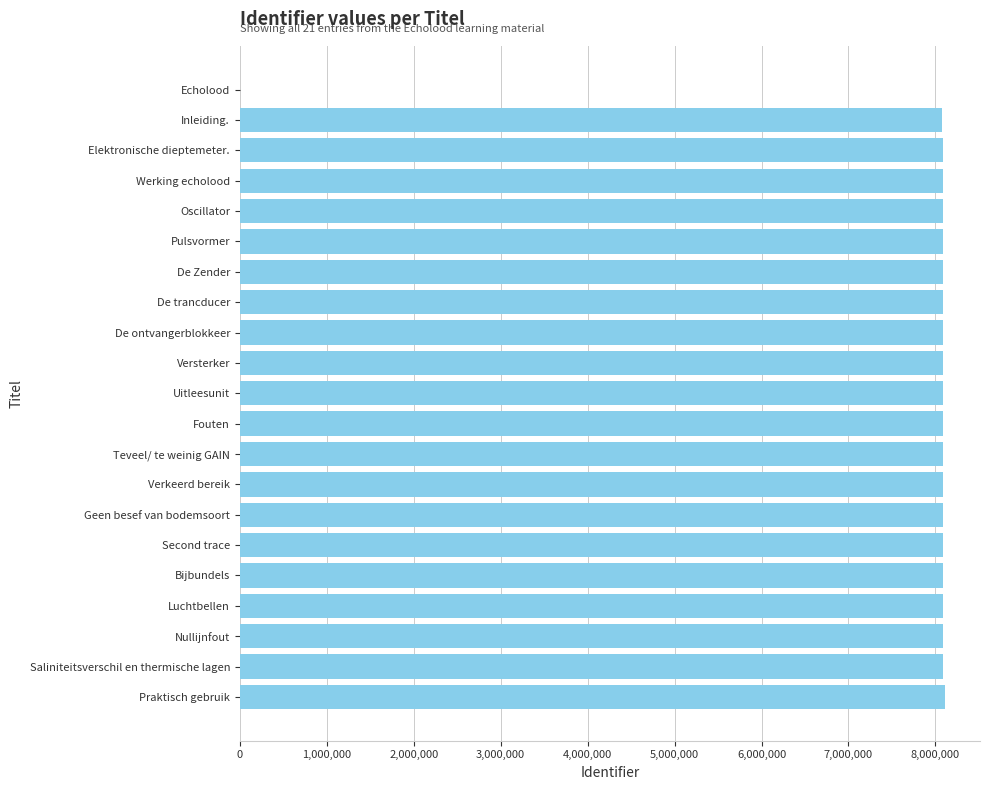

What is the maximum value shown in the chart?

8107277